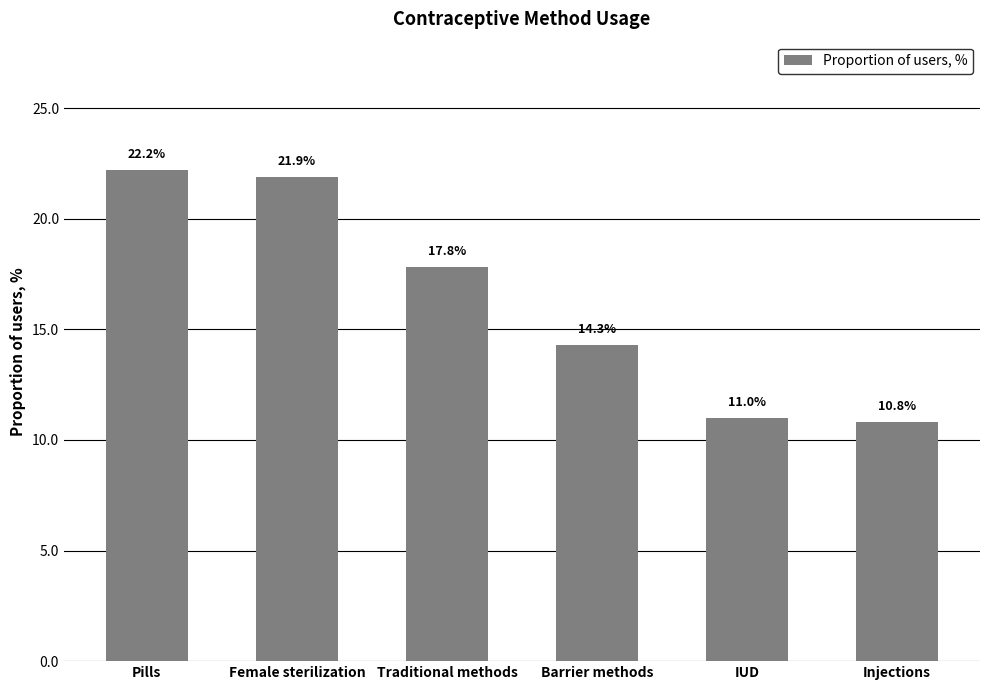

How many distinct data groups are displayed?

1